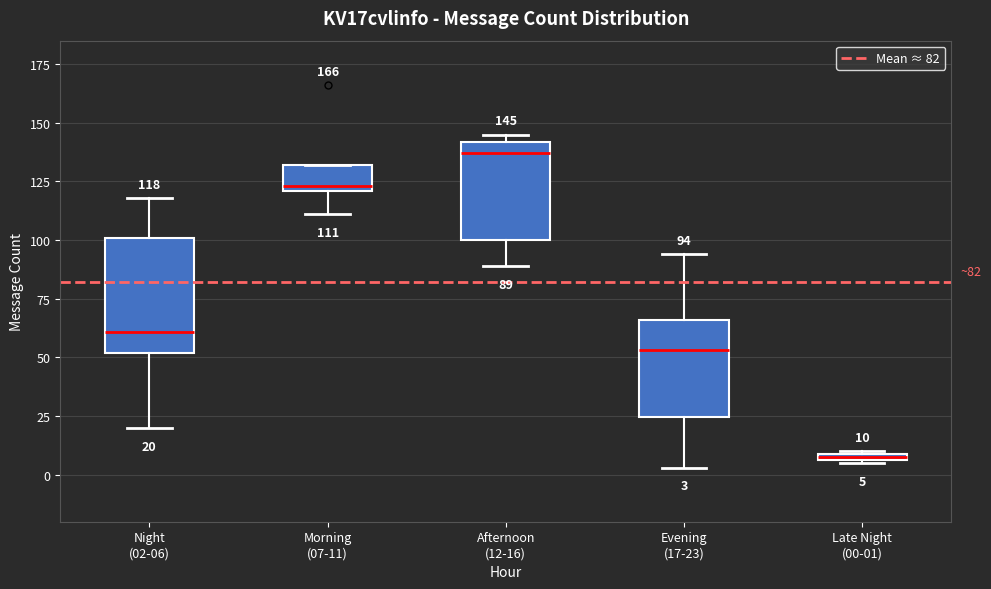

Which box is the tallest, from its lower edge to its upper edge?

Night (02-06)